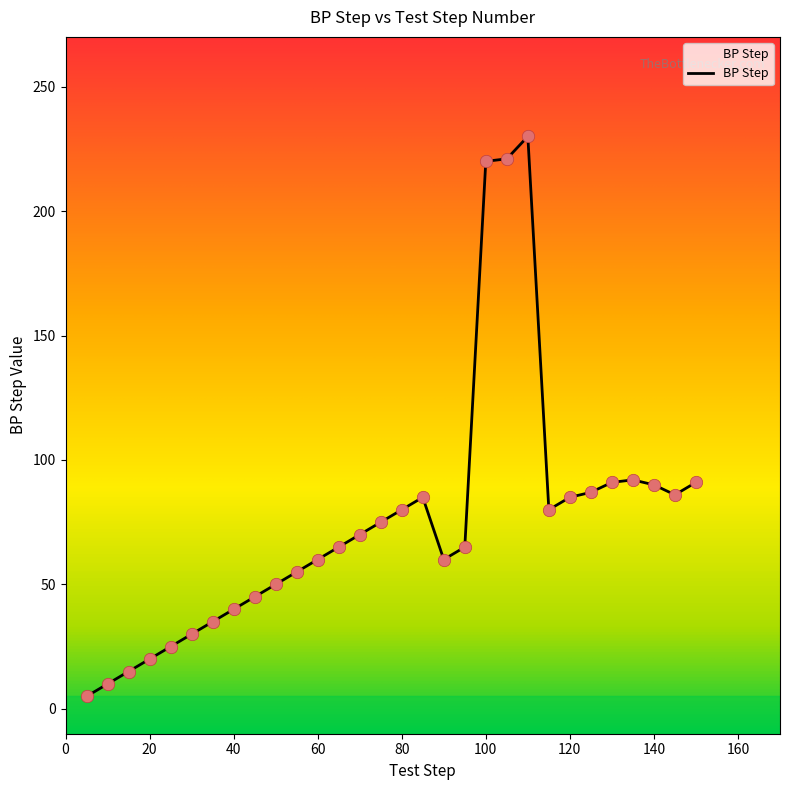

What is the difference between the maximum and minimum values?

225